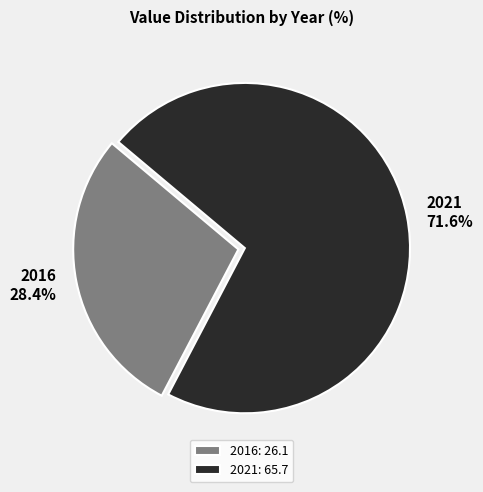

What is the majority slice?

2021